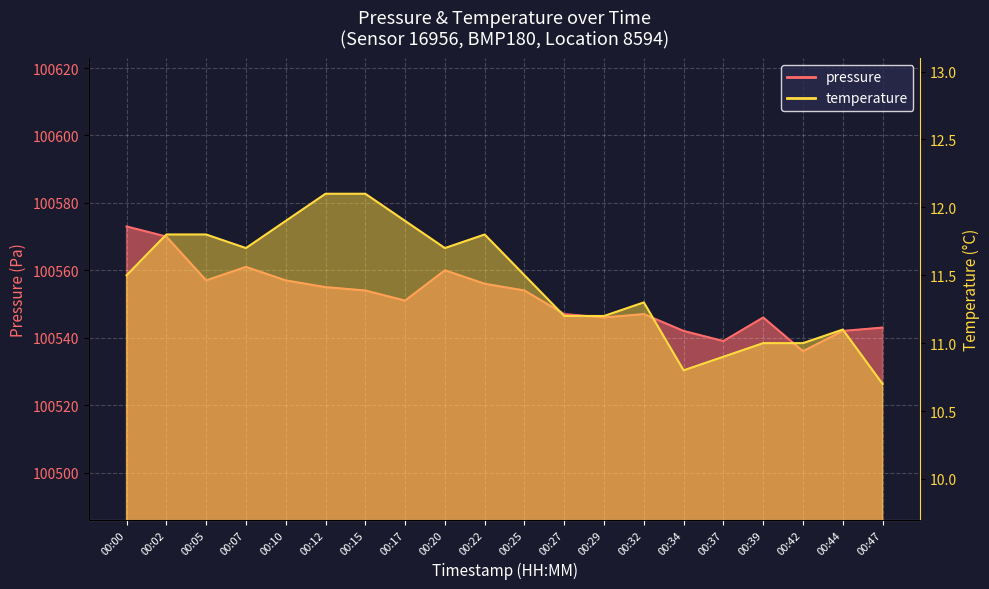

Rank the series by their average value, from lowest to highest.

temperature, pressure